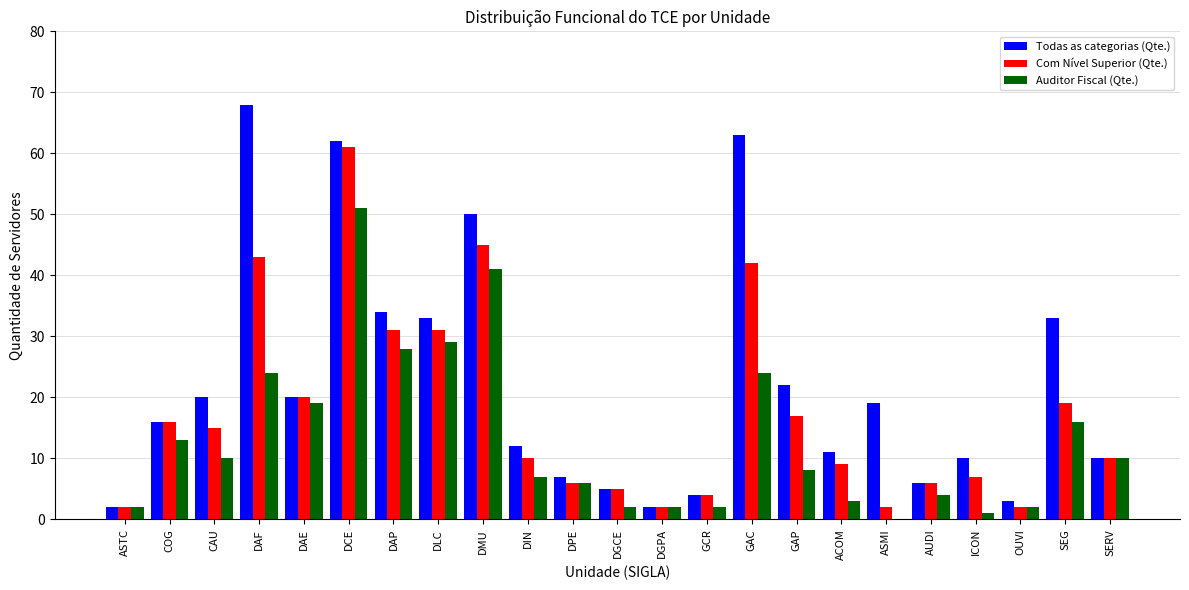

Read the Todas as categorias (Qte.) value at DMU, to the nearest 5.

50